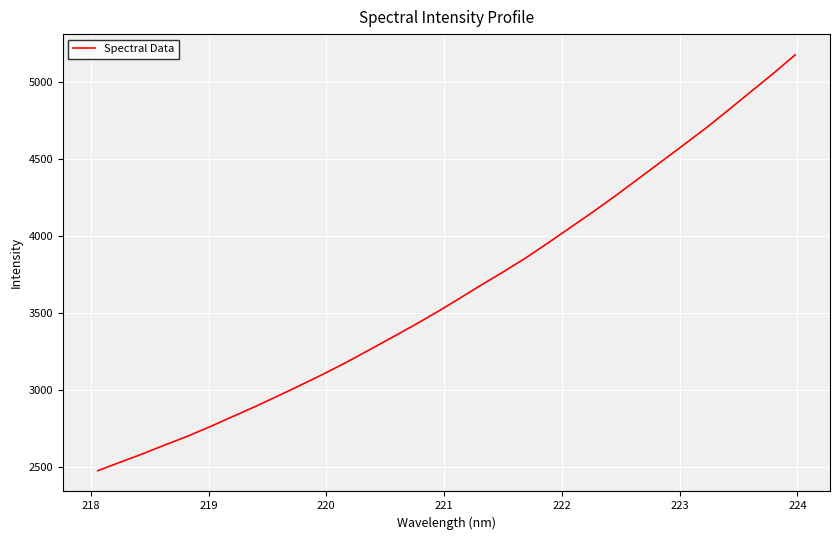

What is the difference between the maximum and minimum values?

2700.9